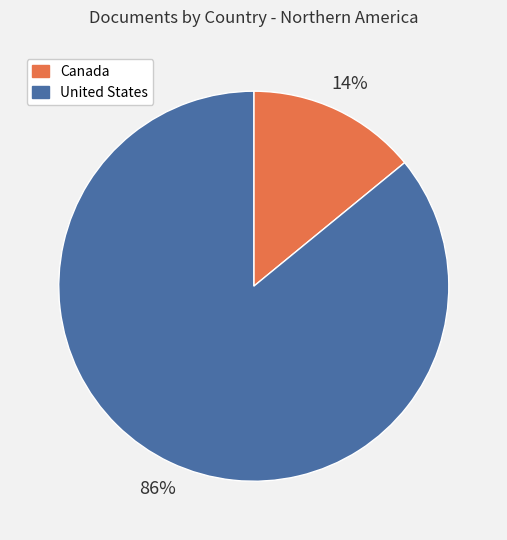

Is it true that United States is 86% of the pie?

True